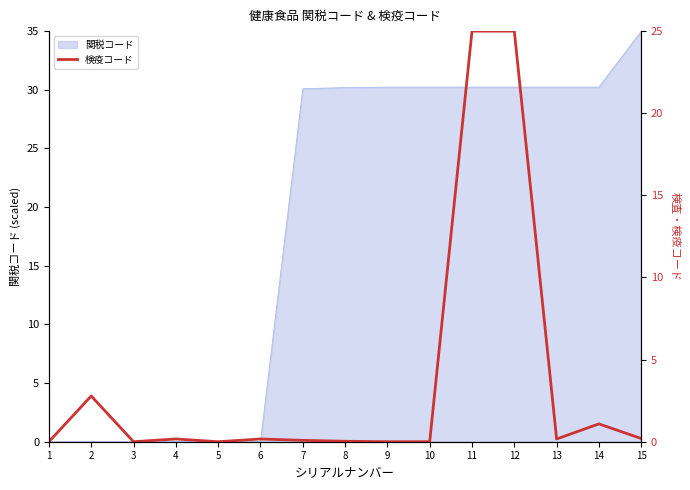

Is it true that the value at 2 is 2.8?

True